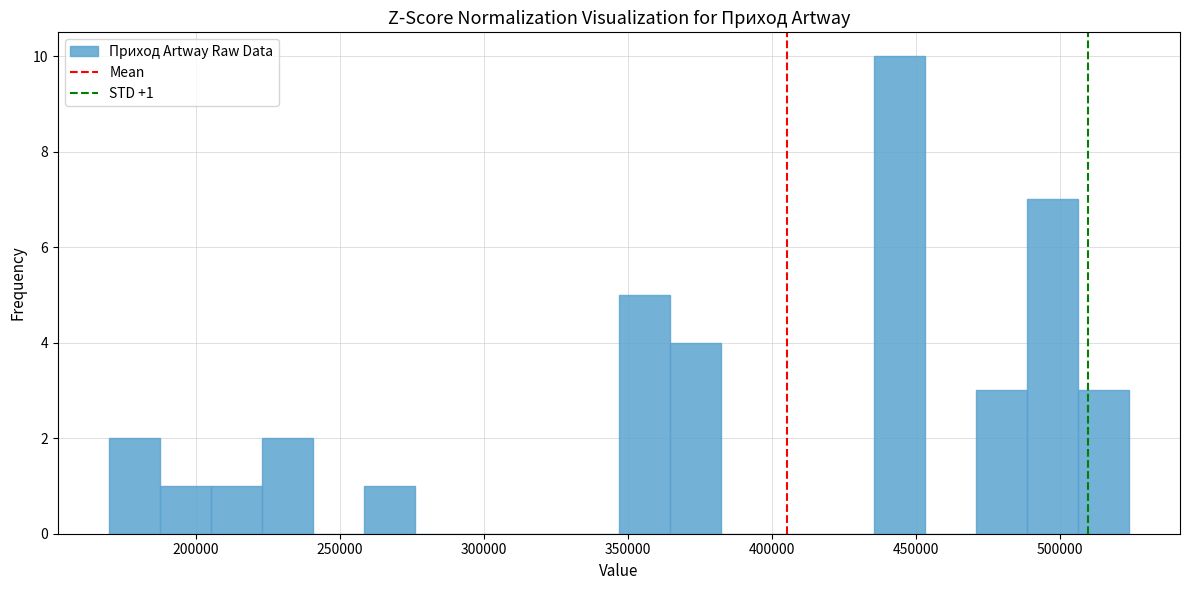

Read against the x-axis, roughly where is the centre of the tallest bar?

445000